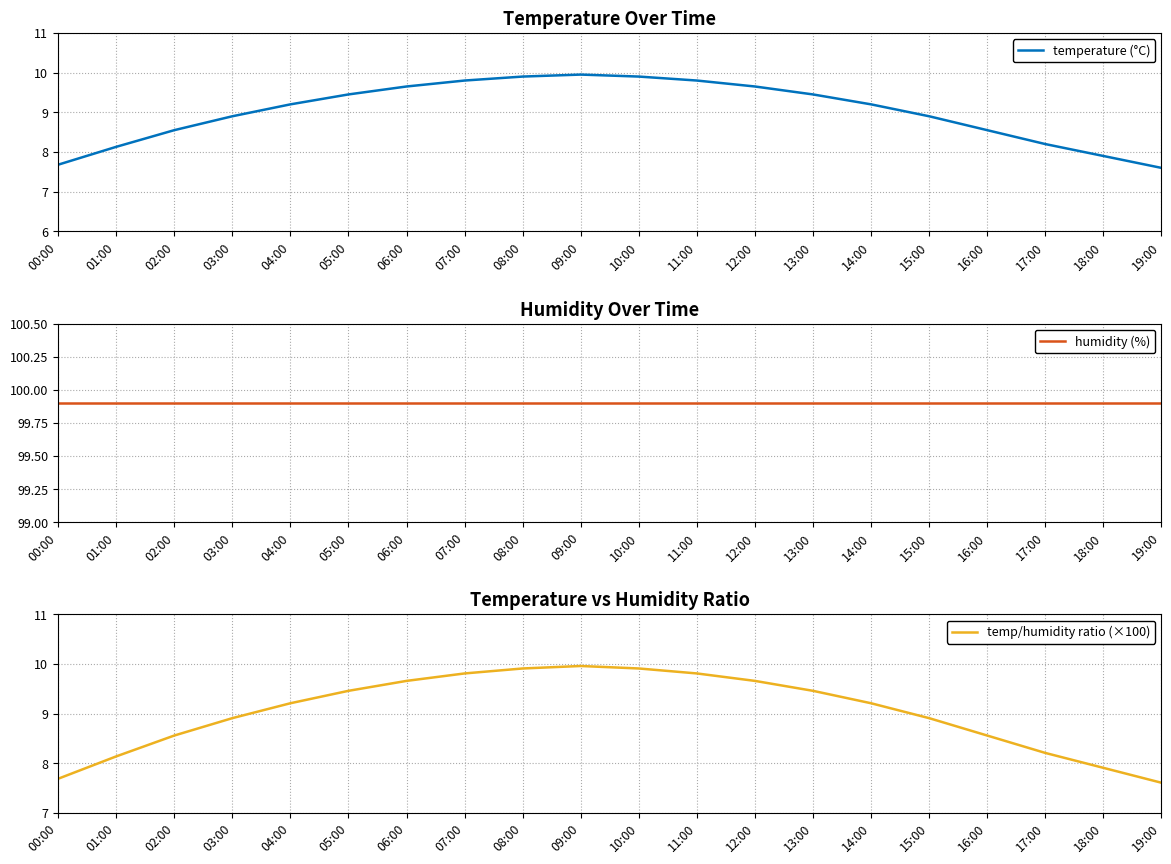

List the labels in order of temperature (°C) value, largest first.

09:00, 08:00, 10:00, 07:00, 11:00, 06:00, 12:00, 05:00, 13:00, 04:00, 14:00, 03:00, 15:00, 02:00, 16:00, 17:00, 01:00, 18:00, 00:00, 19:00